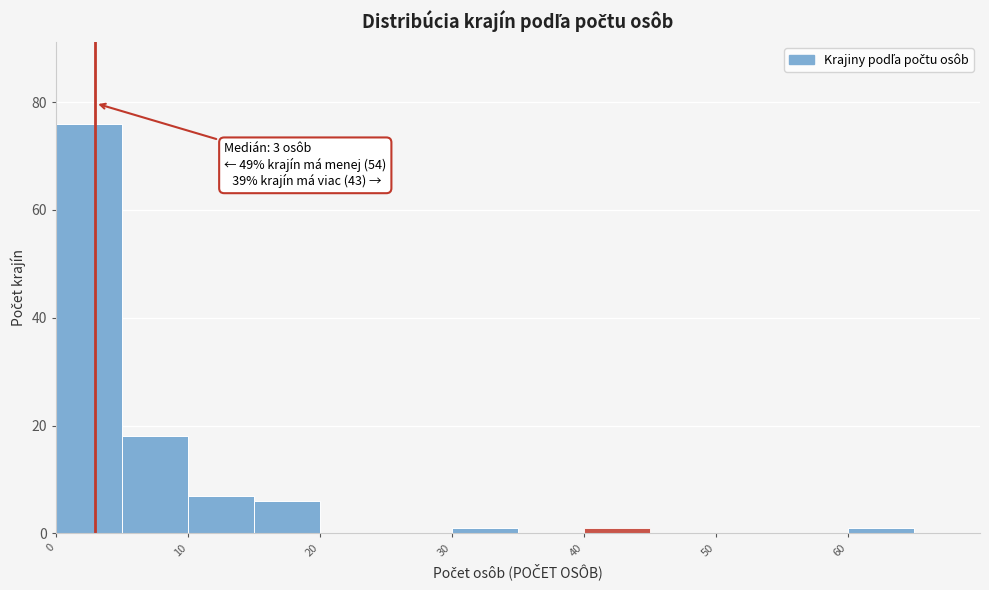

Which range on the x-axis has the tallest bar?

0 to 5